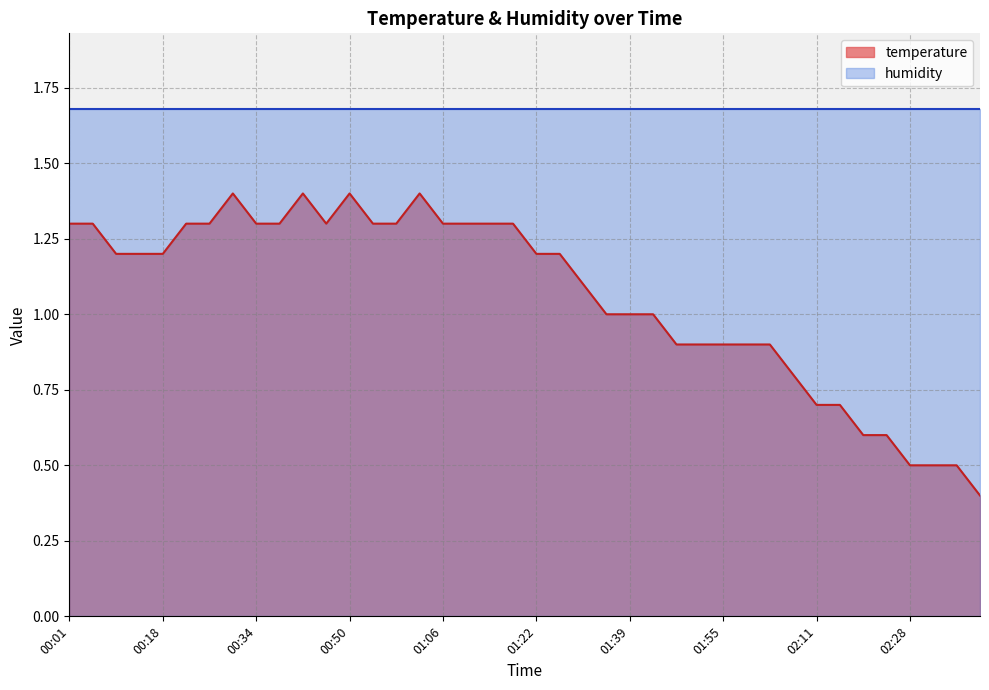

What is the label of the 2nd point from the left?

00:05